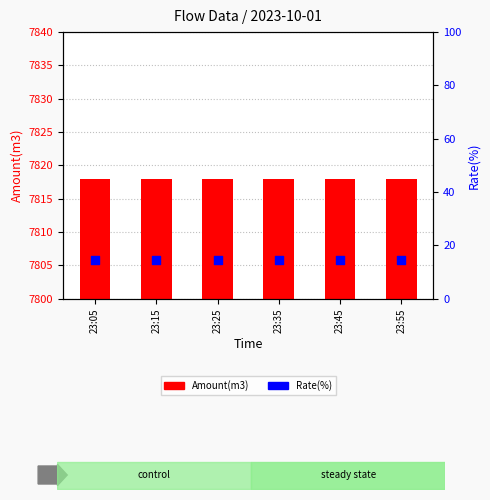

What are all the series names shown in the legend?

Amount(m3), Rate(%)